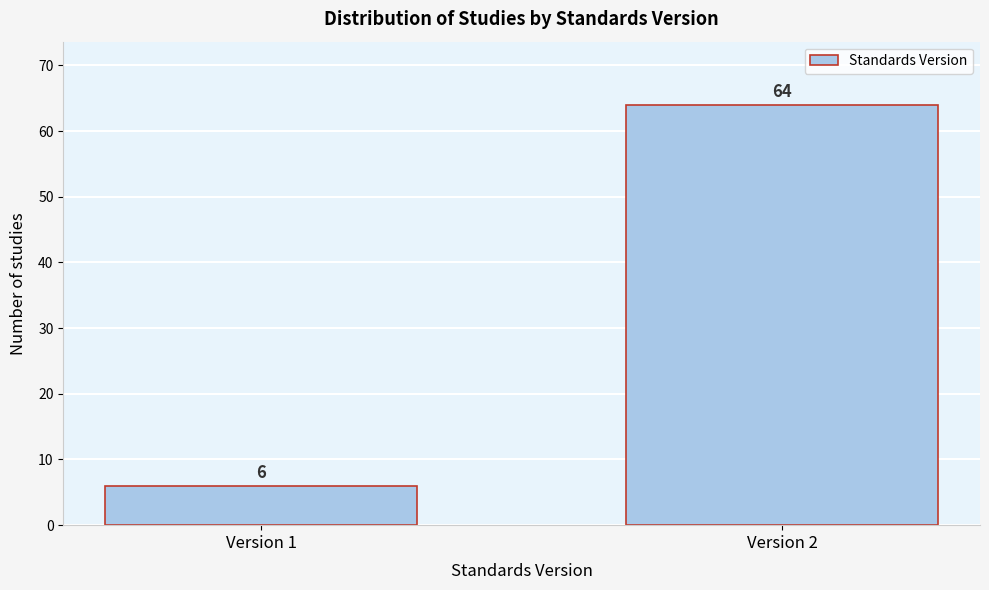

Reading left to right, list all the values displayed in this chart.

6	64